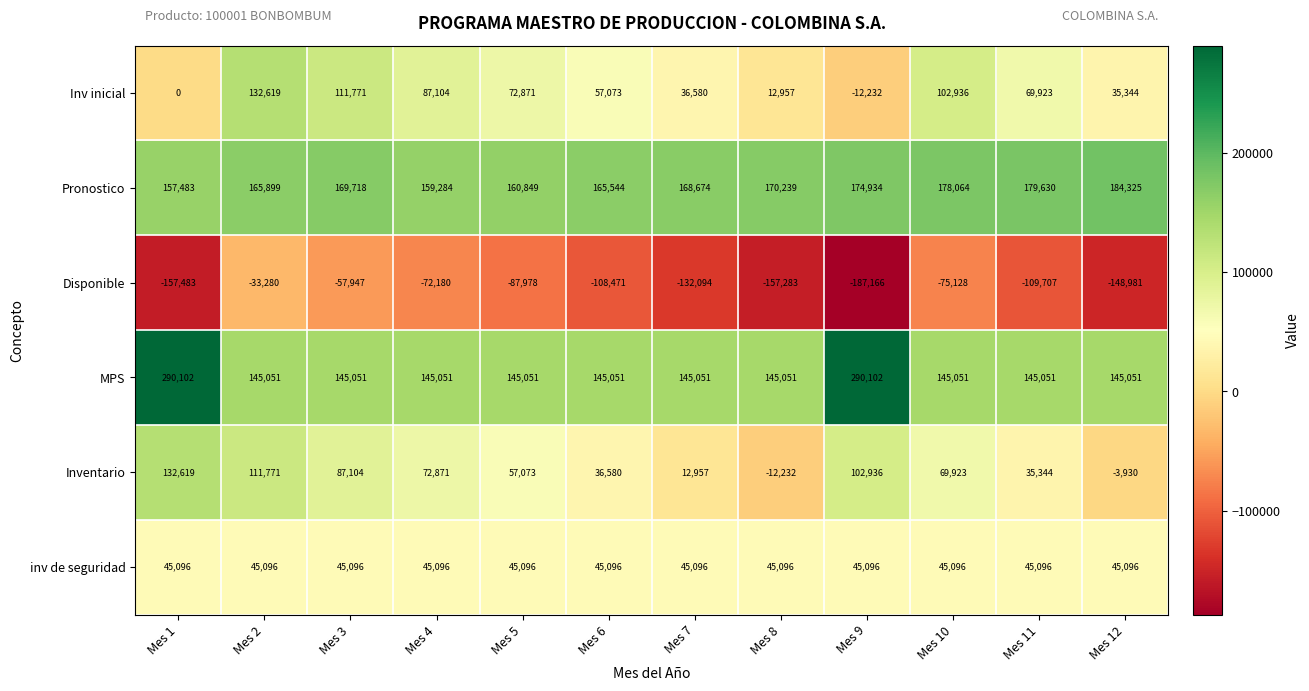

The value of inv de seguridad at Mes 10 is 60385. True or false?

False